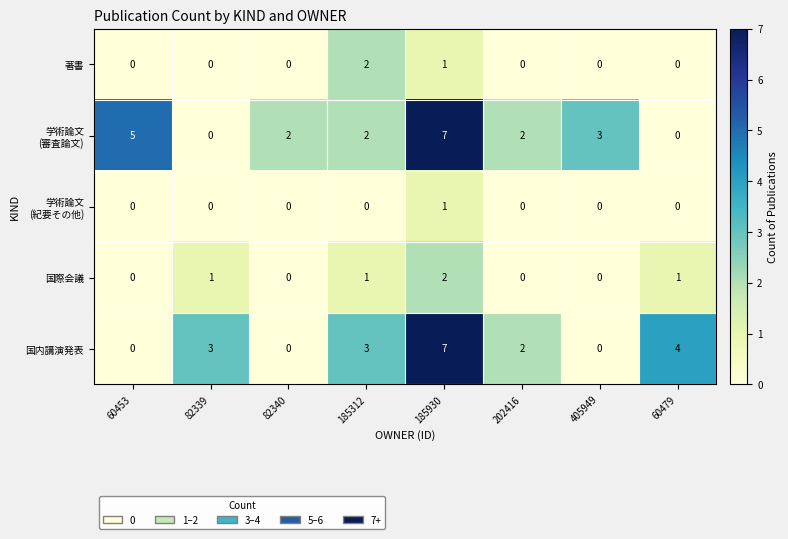

What is the total value across all series at 185930?

18